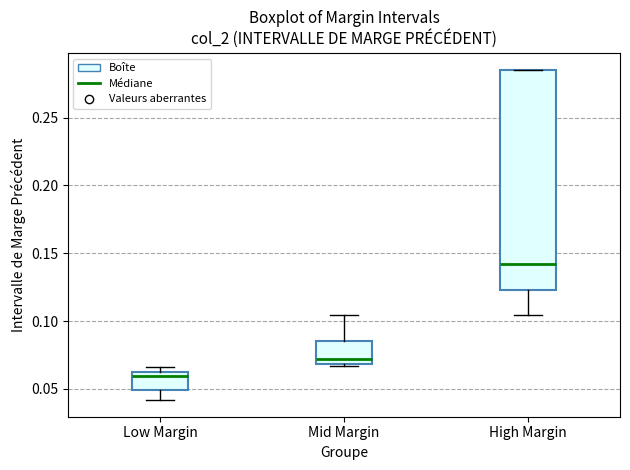

Which box has the lowest median line?

Low Margin